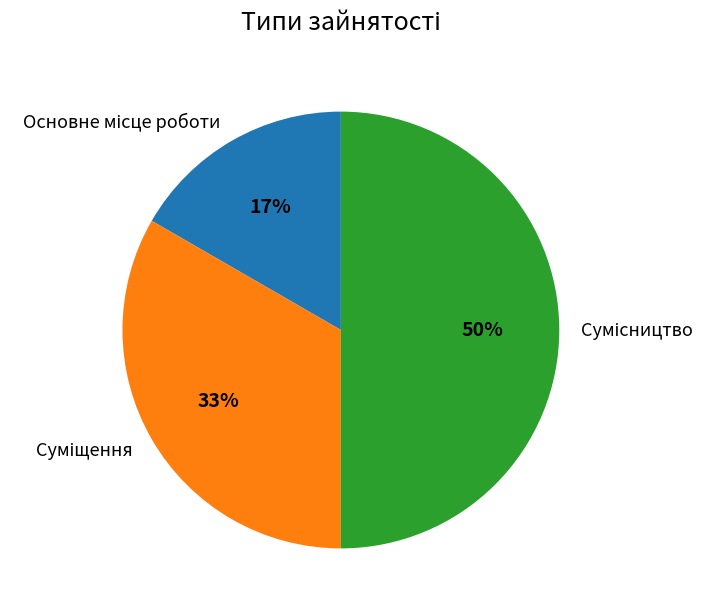

To the nearest percent, what is the difference between the largest and smallest slice percentages?

33%